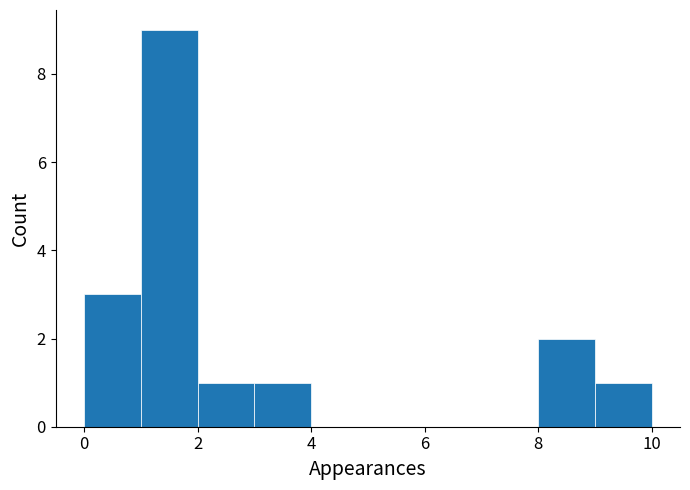

Reading left to right, list every bar in this chart as the range it spans on the x-axis followed by its height. The values are not printed on the chart, so give them approximately, as read against the axis.

0 to 1: 3
1 to 2: 9
2 to 3: 1
3 to 4: 1
4 to 5: 0
5 to 6: 0
6 to 7: 0
7 to 8: 0
8 to 9: 2
9 to 10: 1